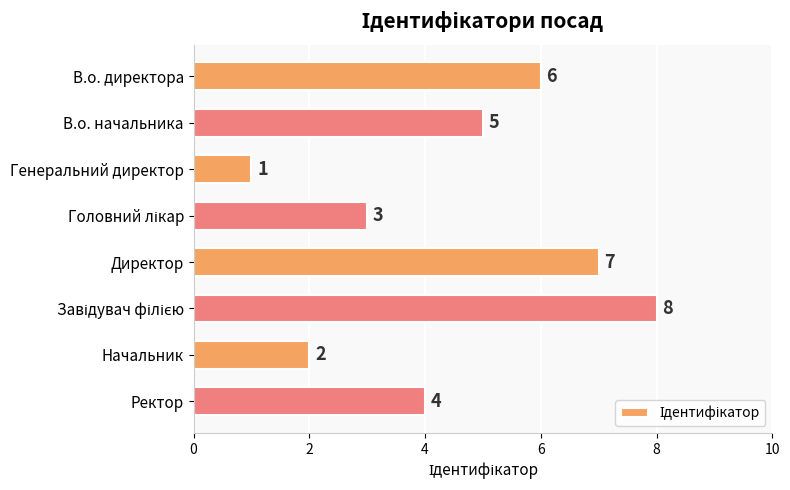

How many values are below 5?

4